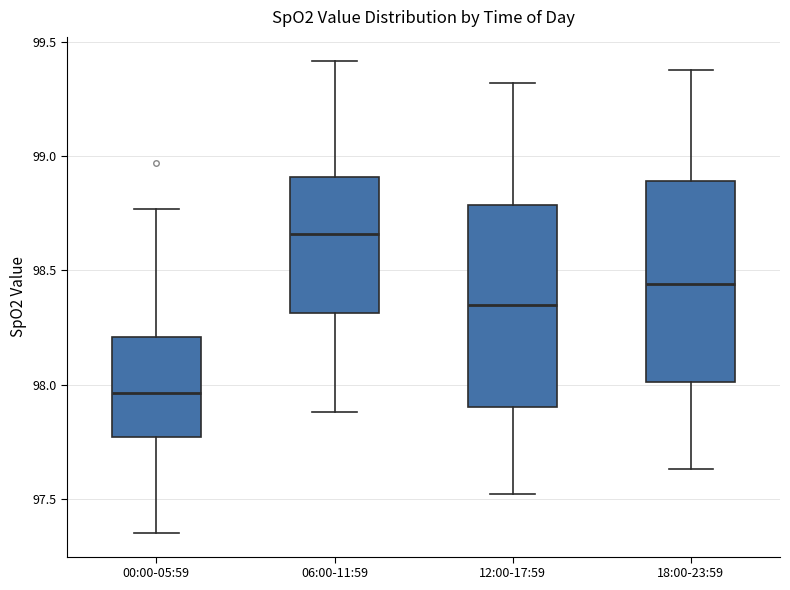

Where is the lower edge of the box for 18:00-23:59 on the y-axis? The values are not printed on the chart, so give them approximately, as read against the axis.

98.00